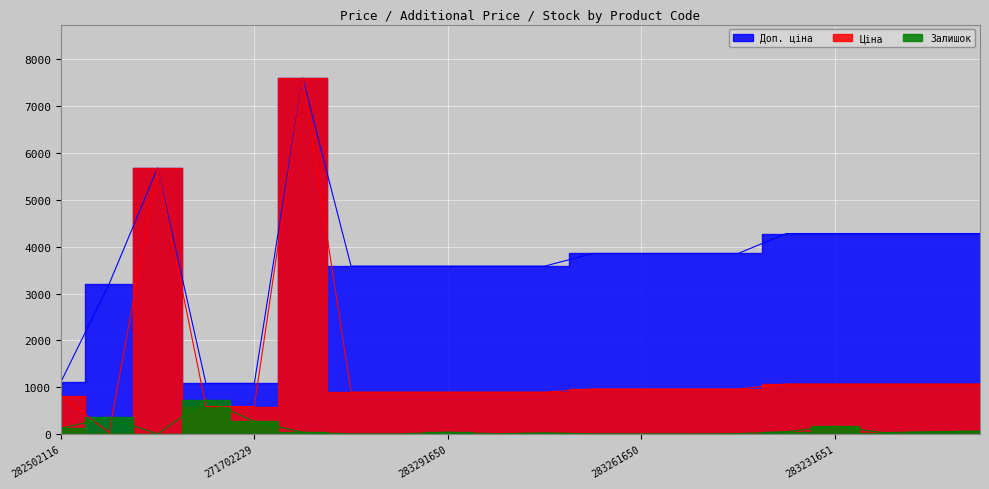

Does the chart display data point markers on the line(s)?

No